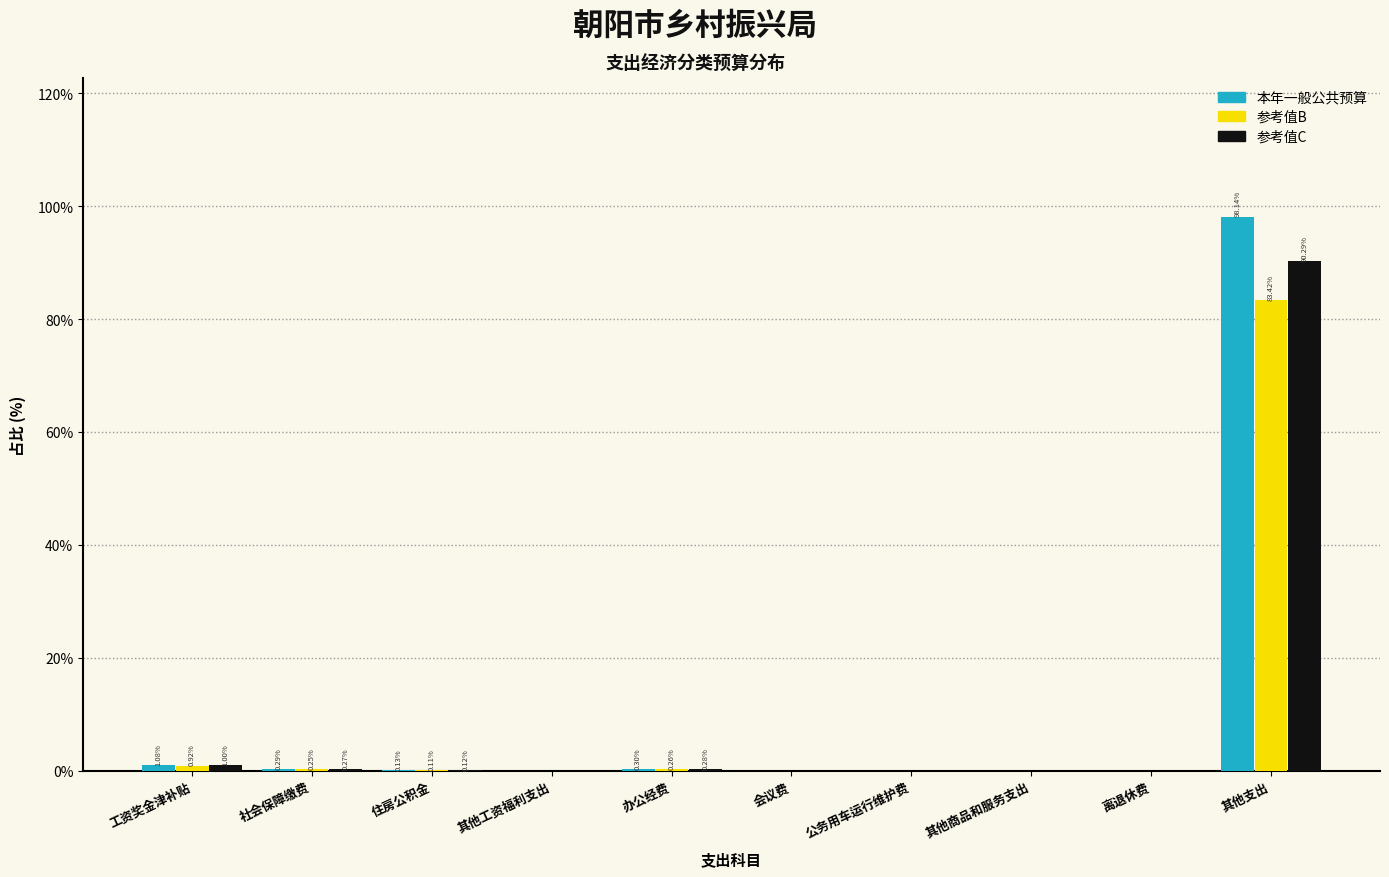

What is the sum of the 本年一般公共预算 values at 工资奖金津补贴 and 其他支出?

99.2